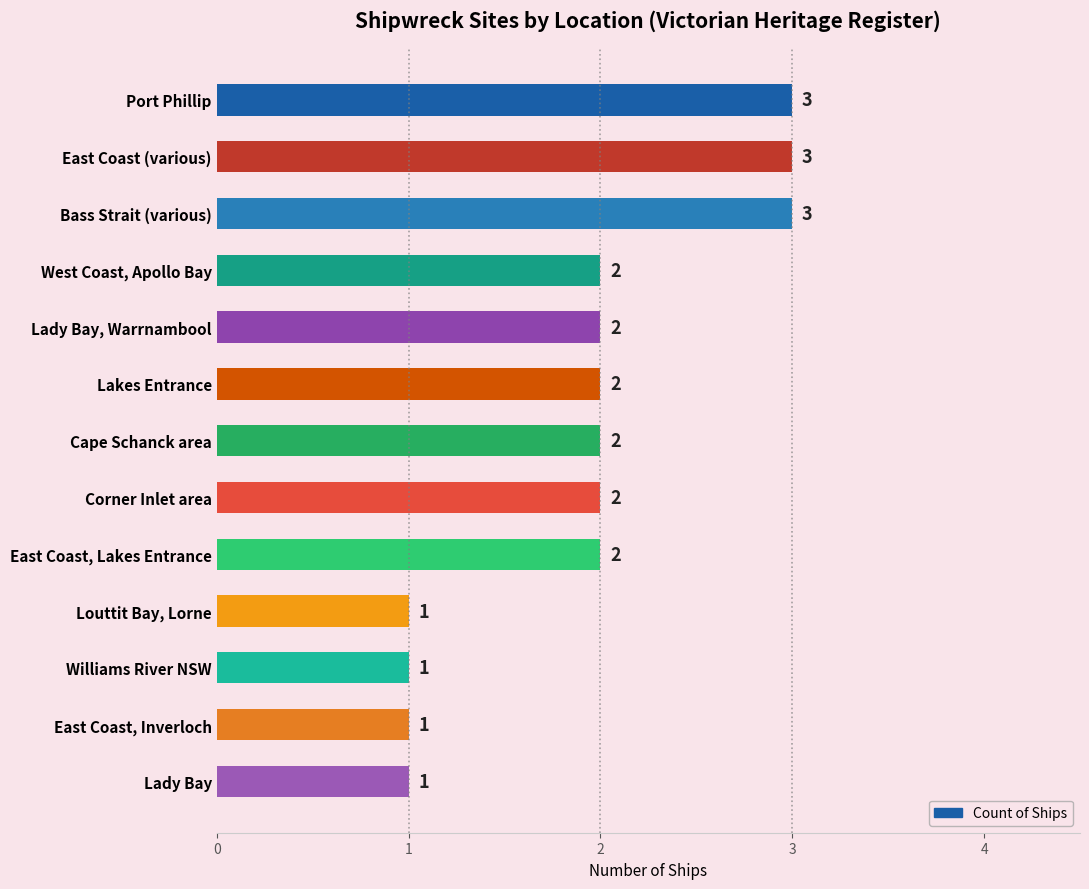

Count the number of categories in the chart.

13